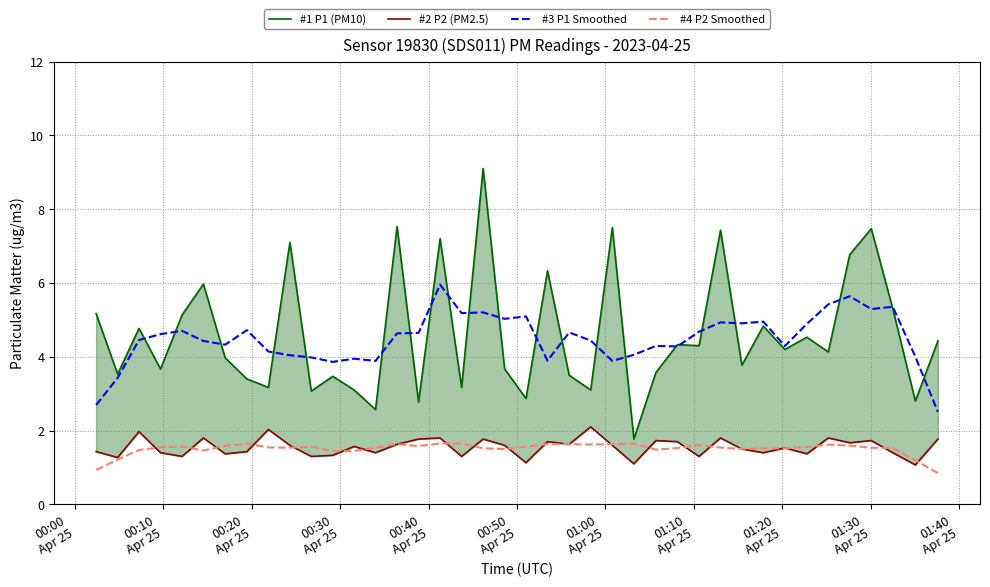

True or false: #4 P2 Smoothed and #3 P1 Smoothed cross at least once.

False